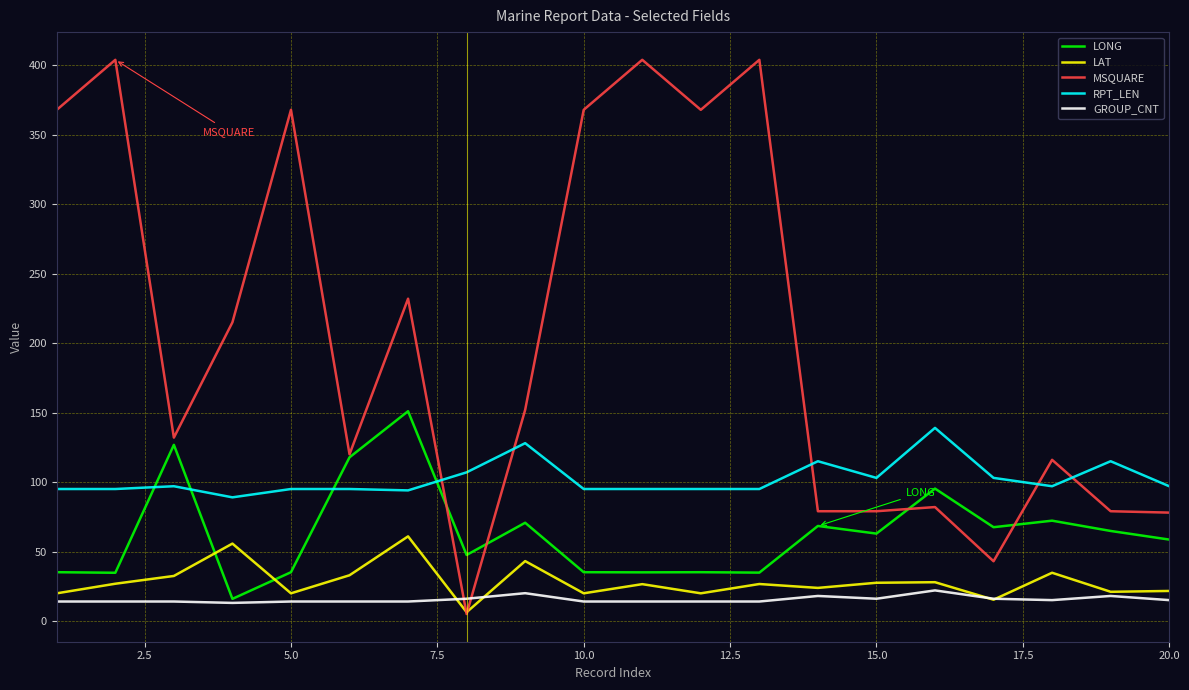

Which series has the widest spread of values?

MSQUARE